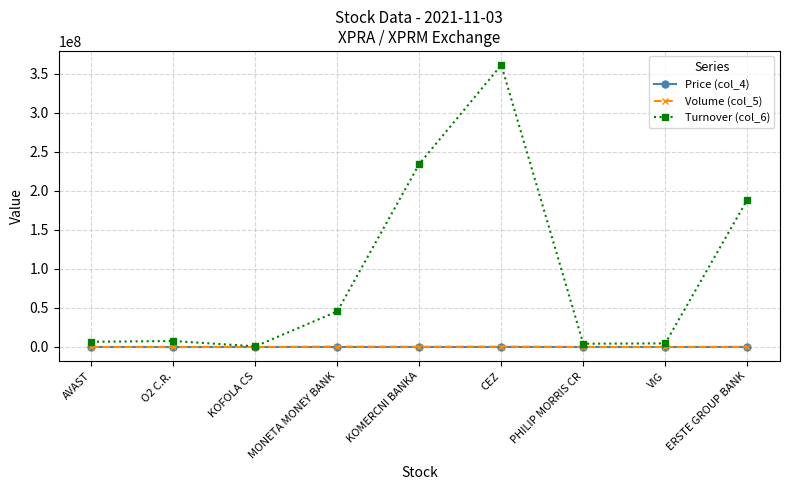

True or false: Turnover (col_6) has a value of 63093357.0 at MONETA MONEY BANK.

False